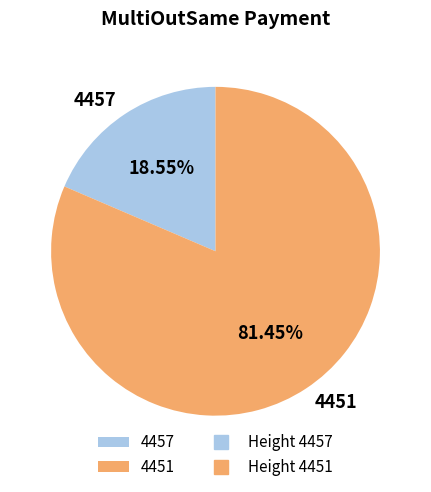

How many segments does this pie chart have?

2